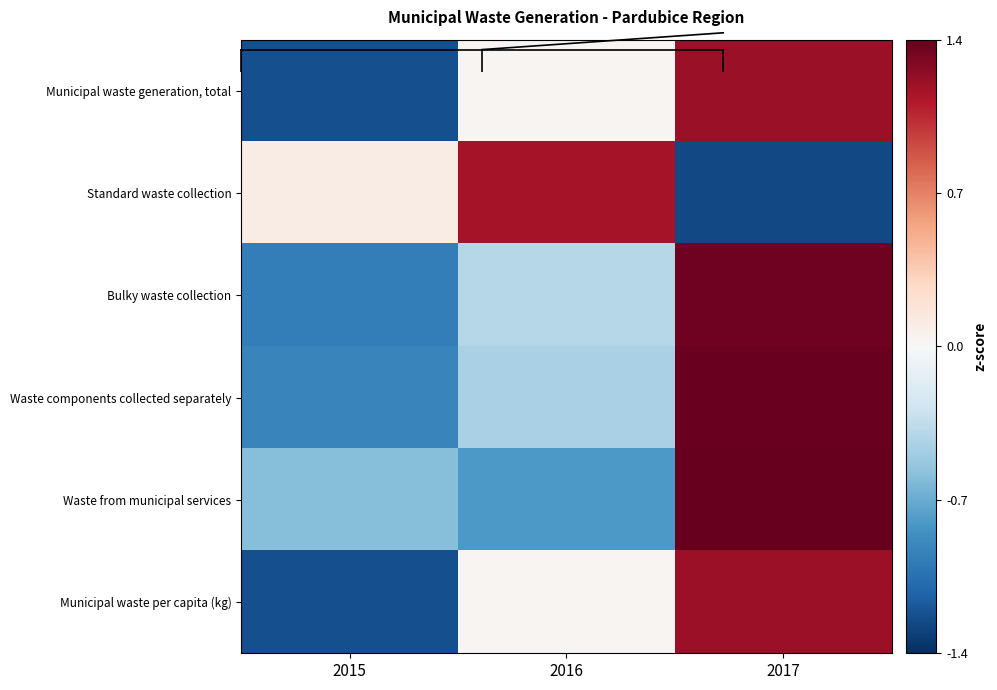

How many data points does each series have?

3